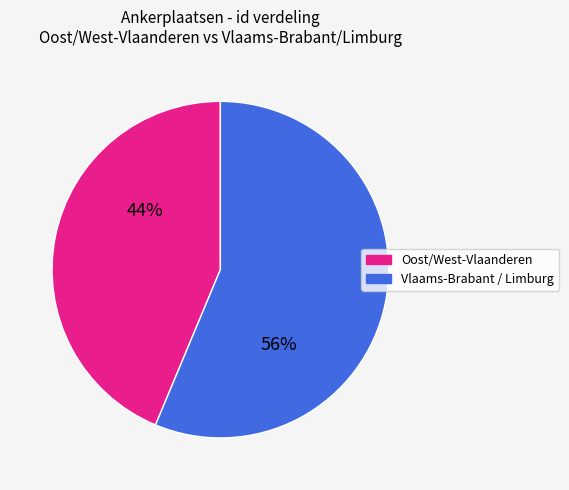

Is there any slice that represents more than half of the pie?

Yes